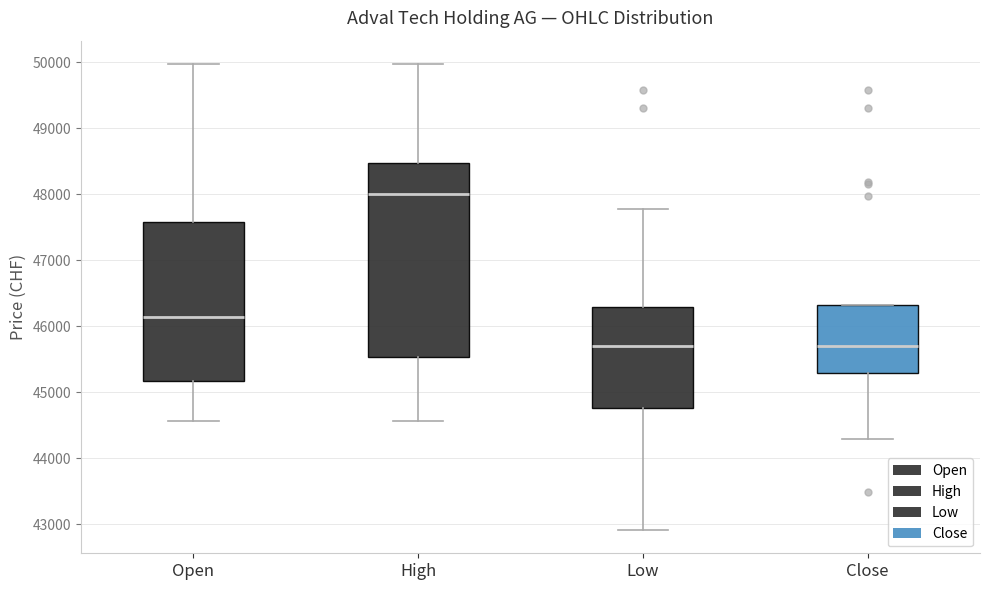

Which box is the tallest, from its lower edge to its upper edge?

High